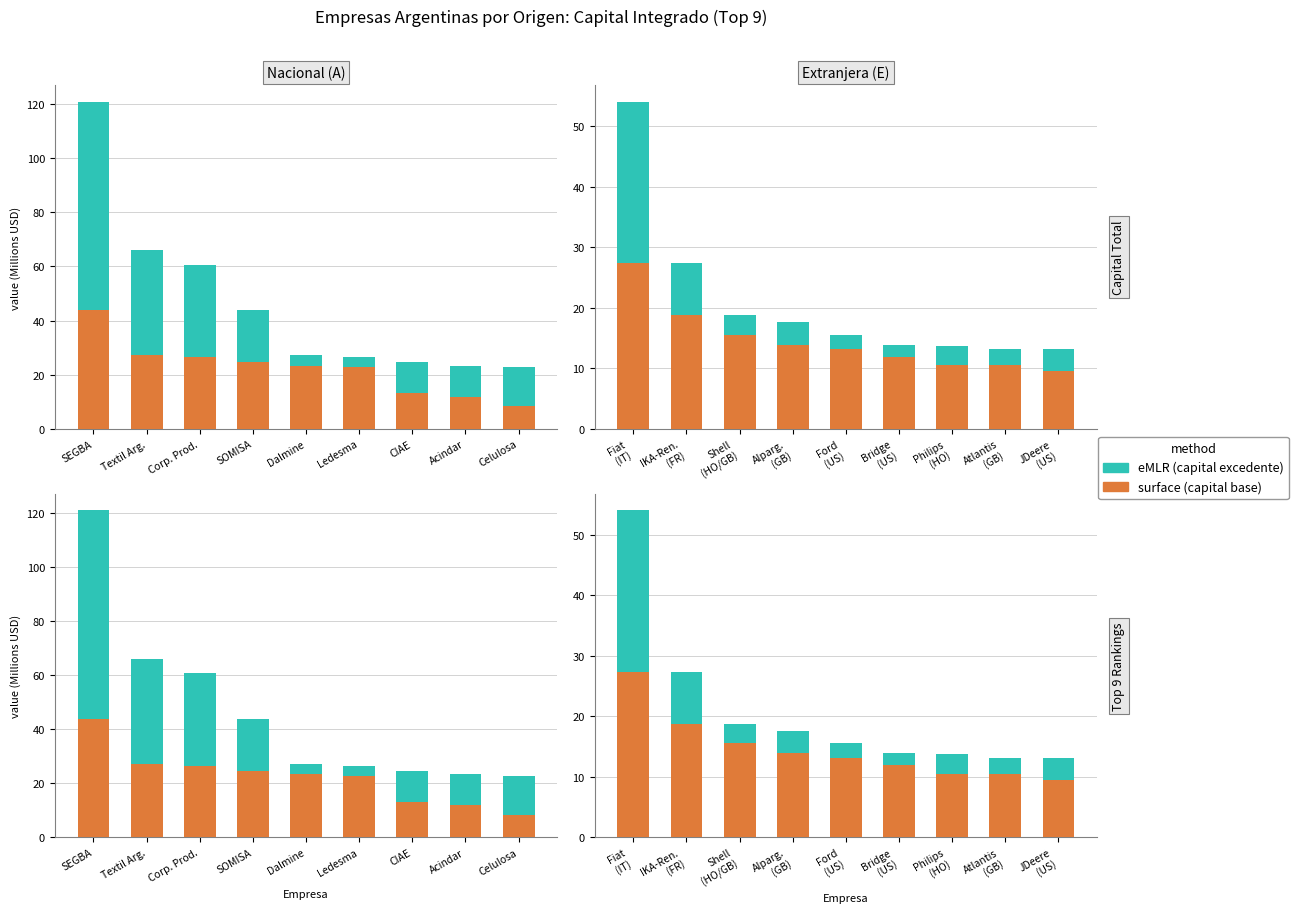

What is the minimum value for eMLR?

2.0